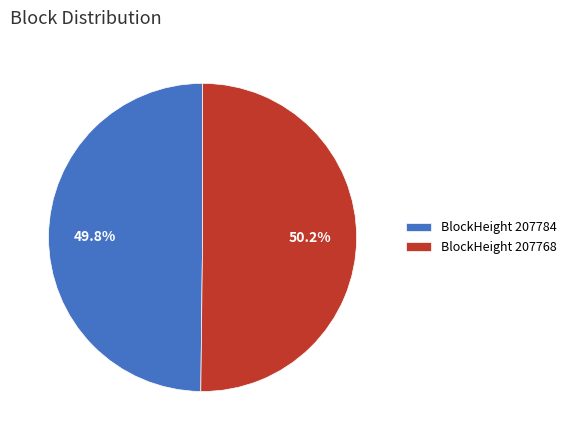

Is there any slice that represents more than half of the pie?

Yes